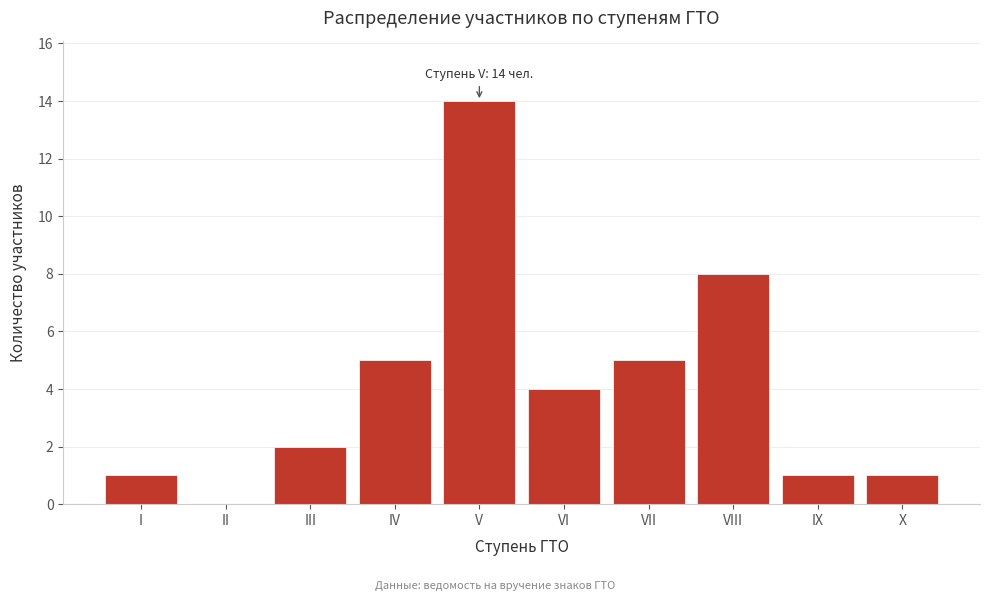

Reading right to left, transcribe all the data shown in this chart.

X=1	IX=1	VIII=8	VII=5	VI=4	V=14	IV=5	III=2	II=0	I=1